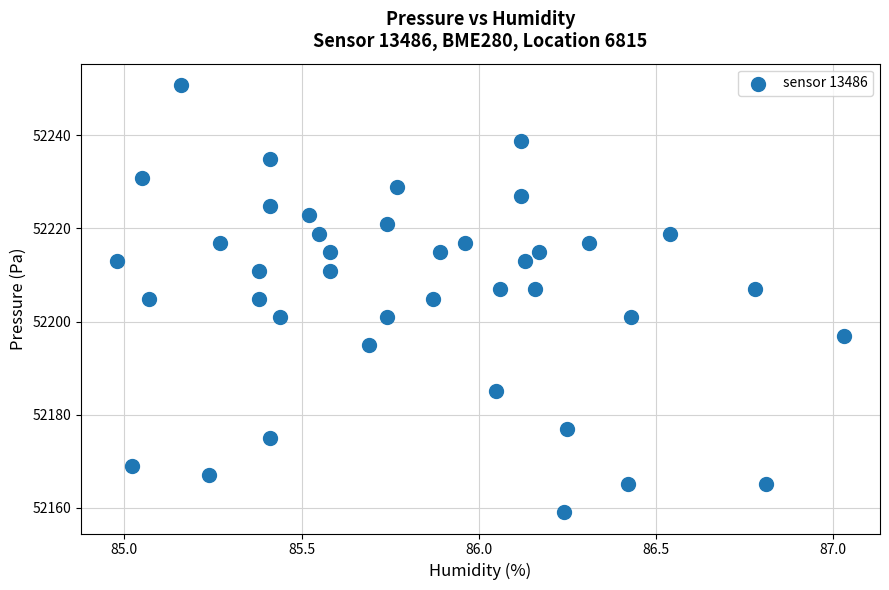

What is the range of Y values (max minus min)?

91.8